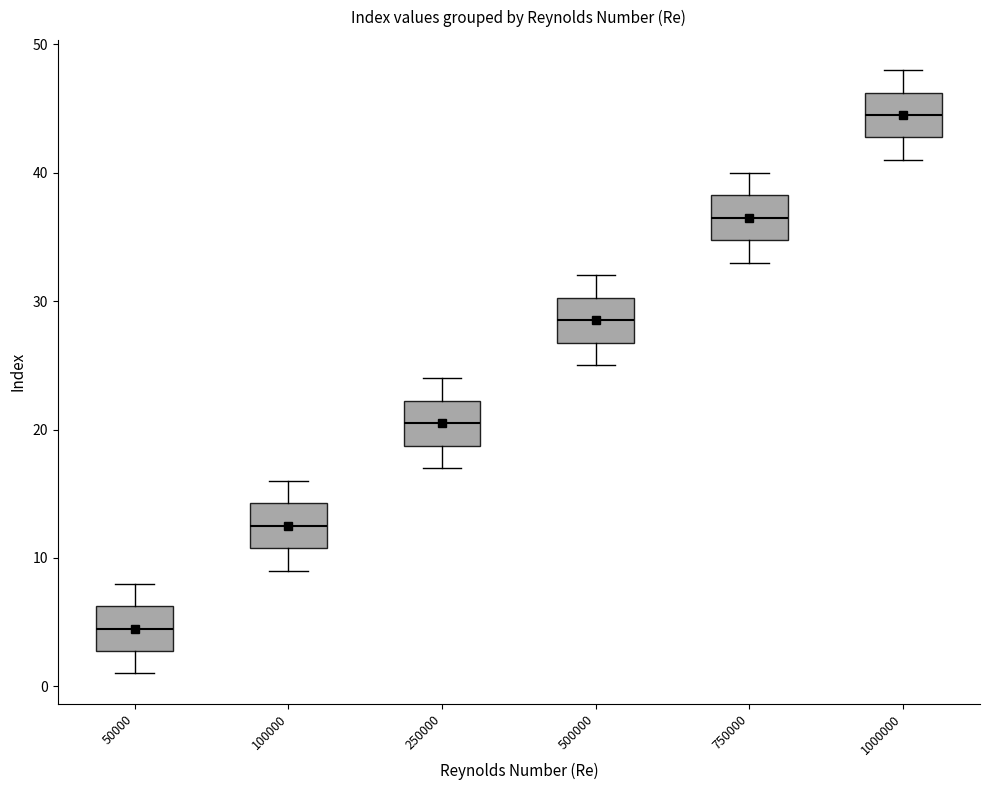

Where is the upper edge of the box at x = 250000 on the y-axis? The values are not printed on the chart, so give them approximately, as read against the axis.

22